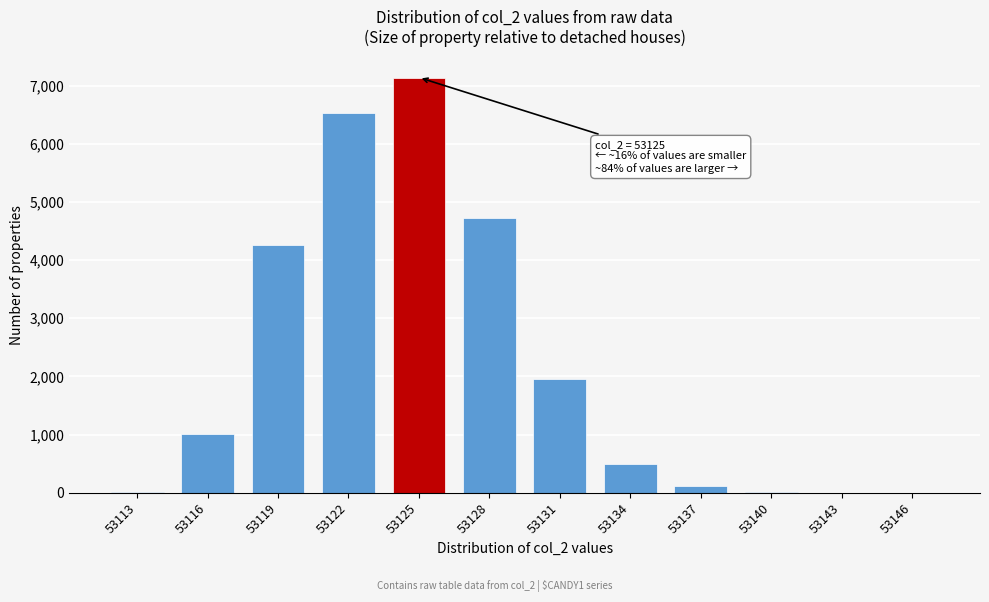

Approximately how many times larger is the value at 53125 compared to 53122?

1.1